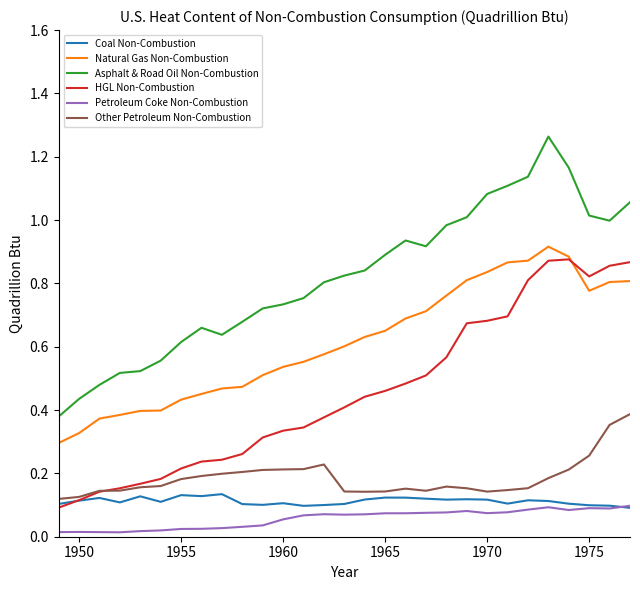

True or false: Petroleum Coke Non-Combustion and Natural Gas Non-Combustion intersect in this chart.

False